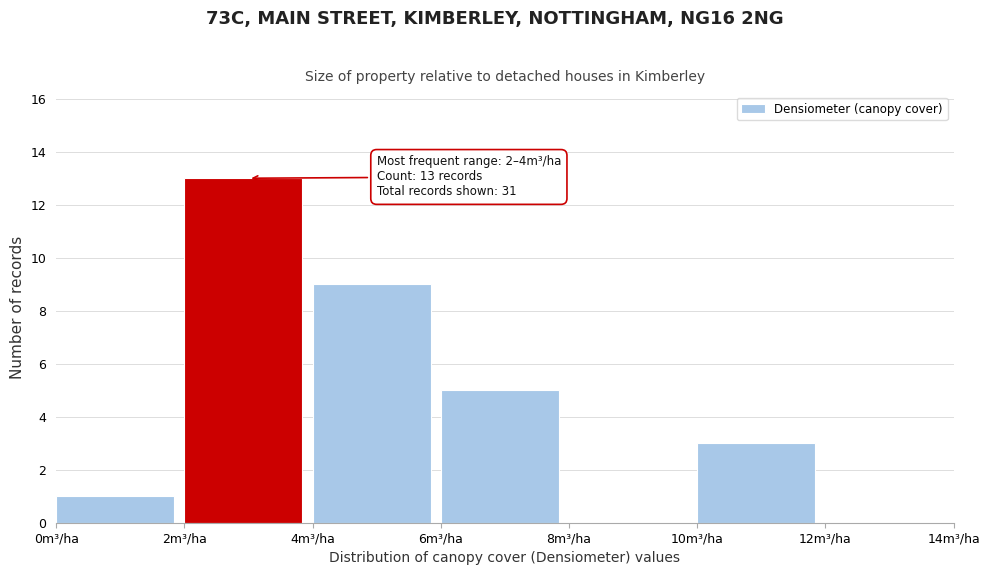

Over which range of the x-axis is the bar tallest?

2 to 4